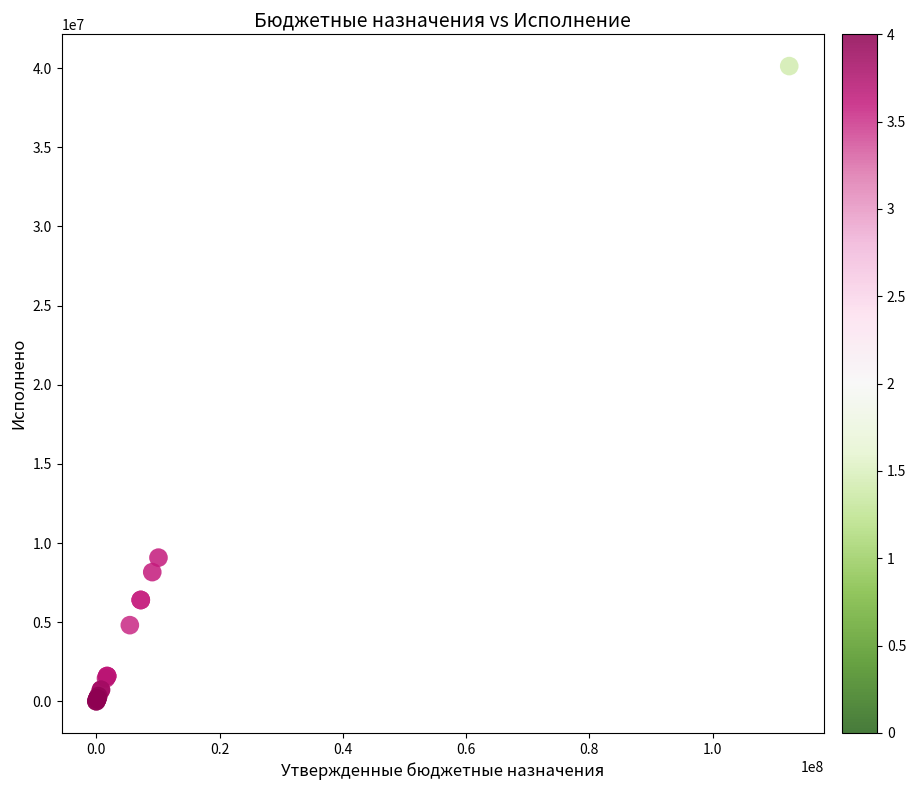

What Y value in the scatter plot is closest to 20070010?

9081608.5